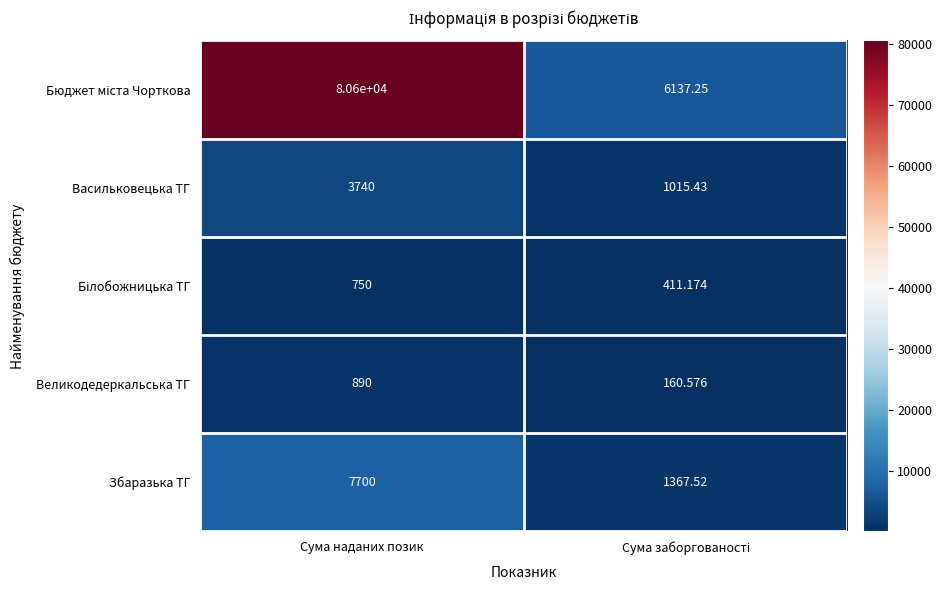

At which category is the sum across all series the highest?

Сума наданих позик